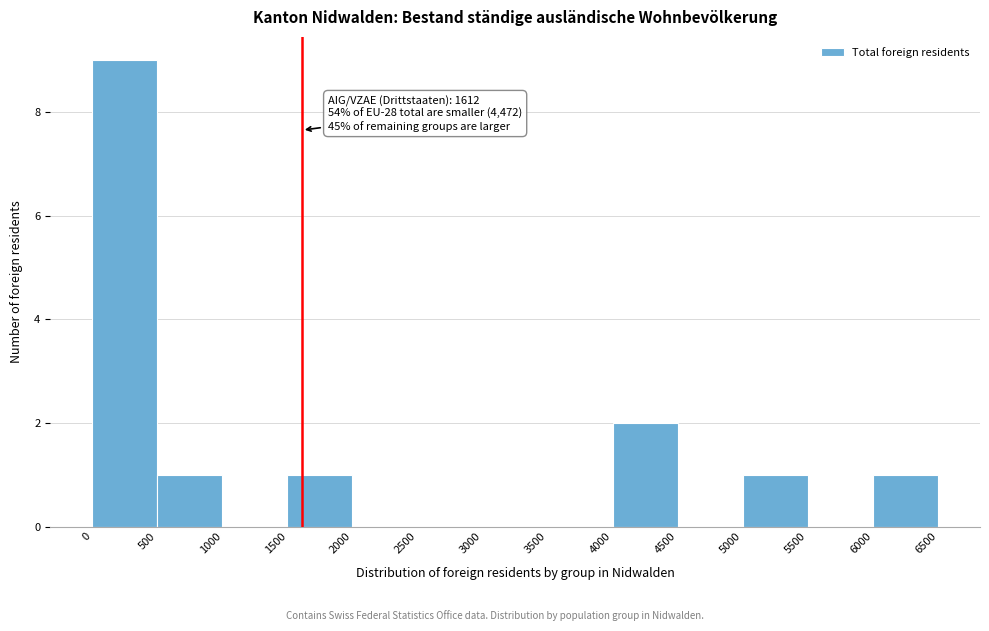

Over which range of the x-axis is the bar tallest?

0 to 500